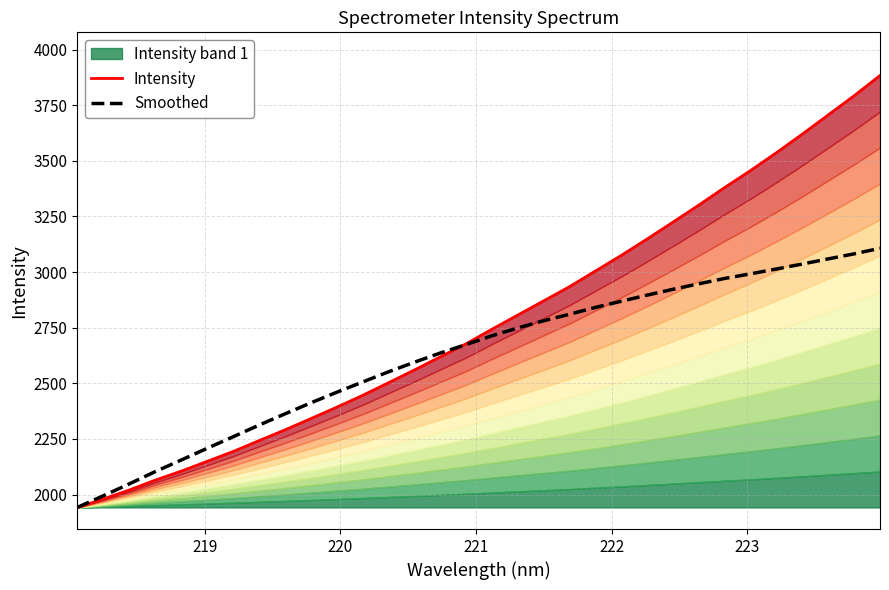

What is the maximum value shown in the chart?

3883.3